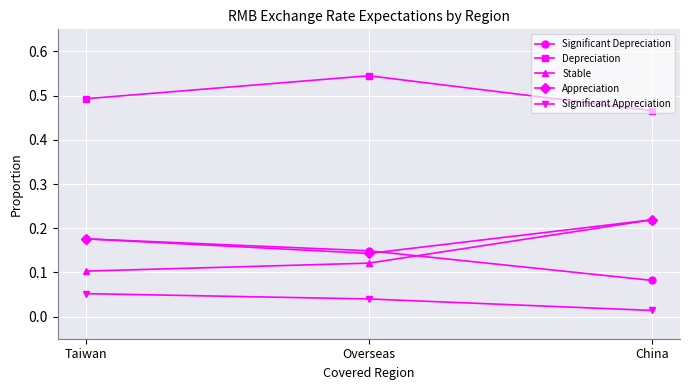

Rank the categories by Stable value from lowest to highest.

Taiwan, Overseas, China